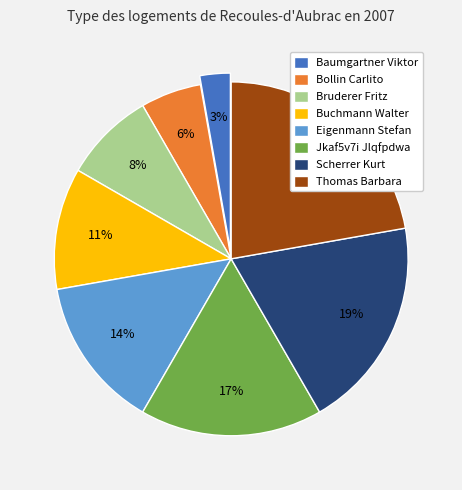

What is the smallest slice in the pie chart?

Baumgartner Viktor